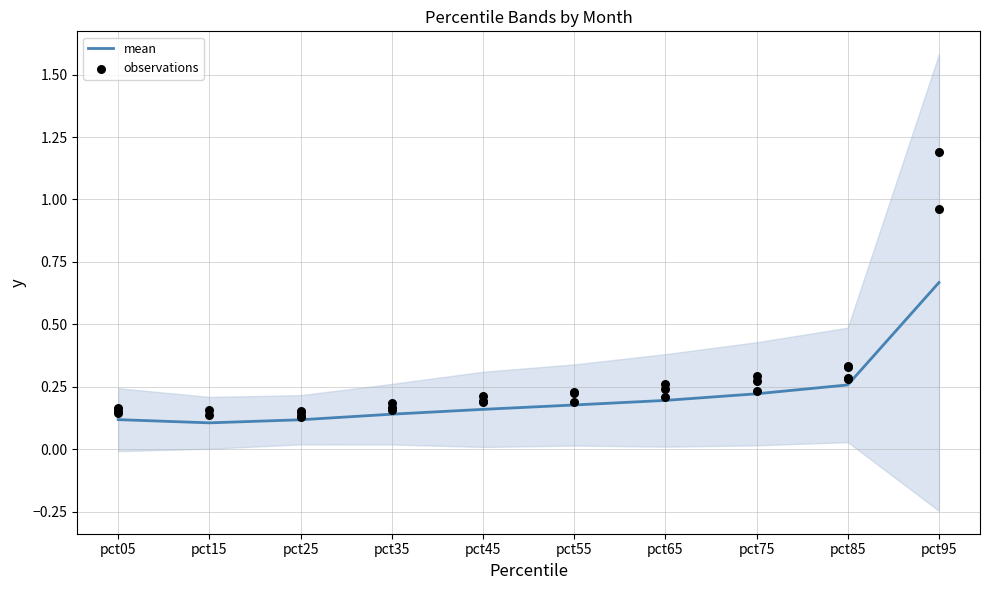

At which category is the sum across all series the highest?

pct95